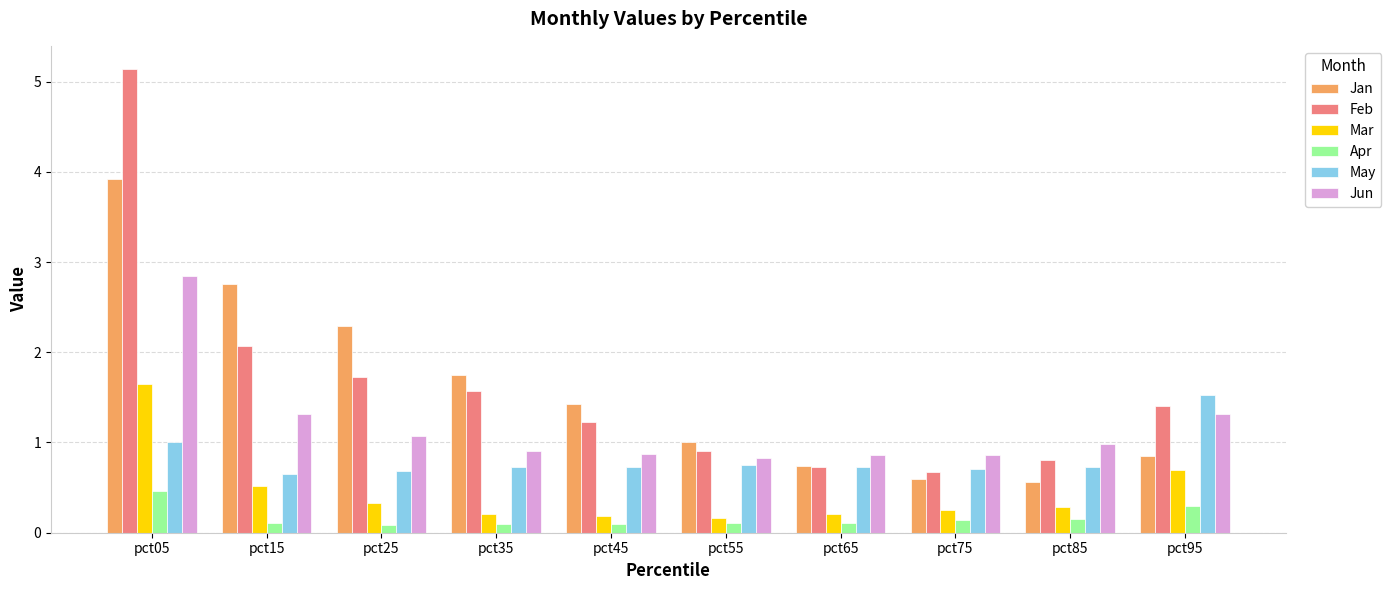

What is the value of the Jan bar at the 10th from the left?

0.9